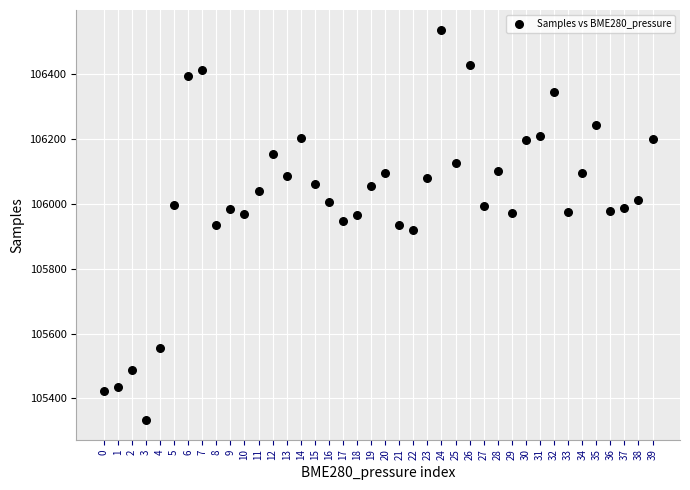

What is the range of Y values (max minus min)?

1205